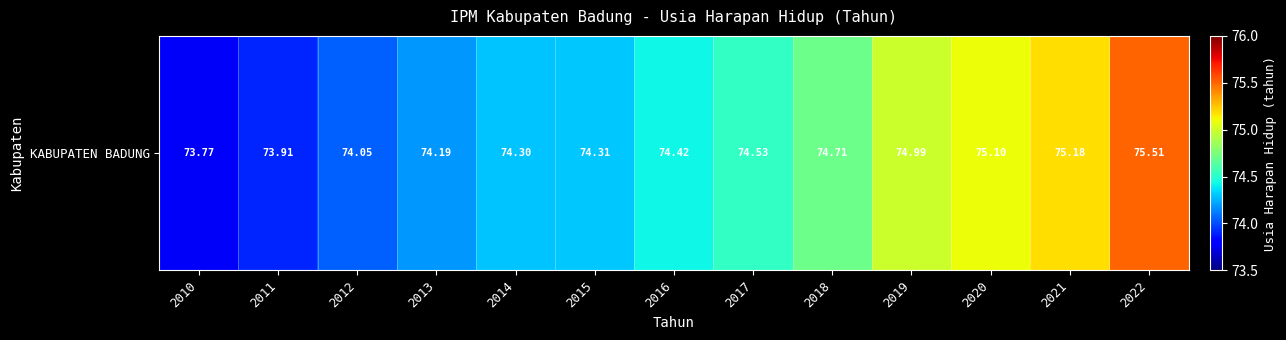

What is the difference between the maximum and minimum values?

1.7